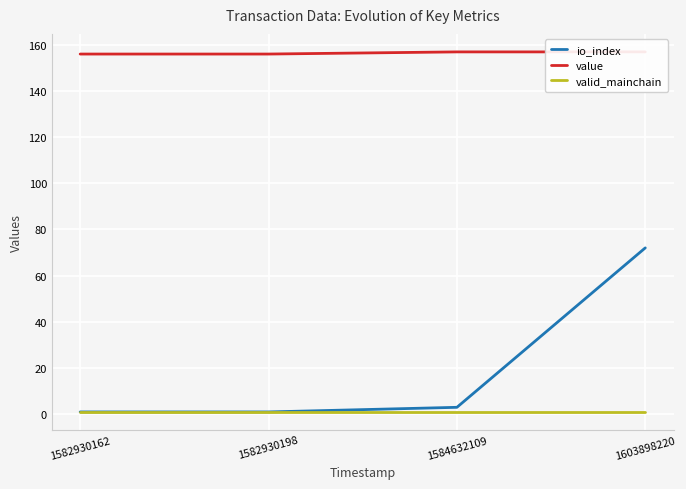

True or false: valid_mainchain and value intersect in this chart.

False